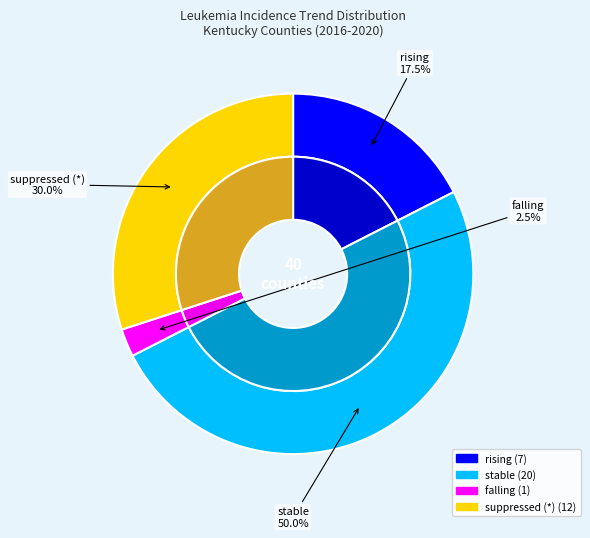

To the nearest percent, what portion does stable represent?

50%